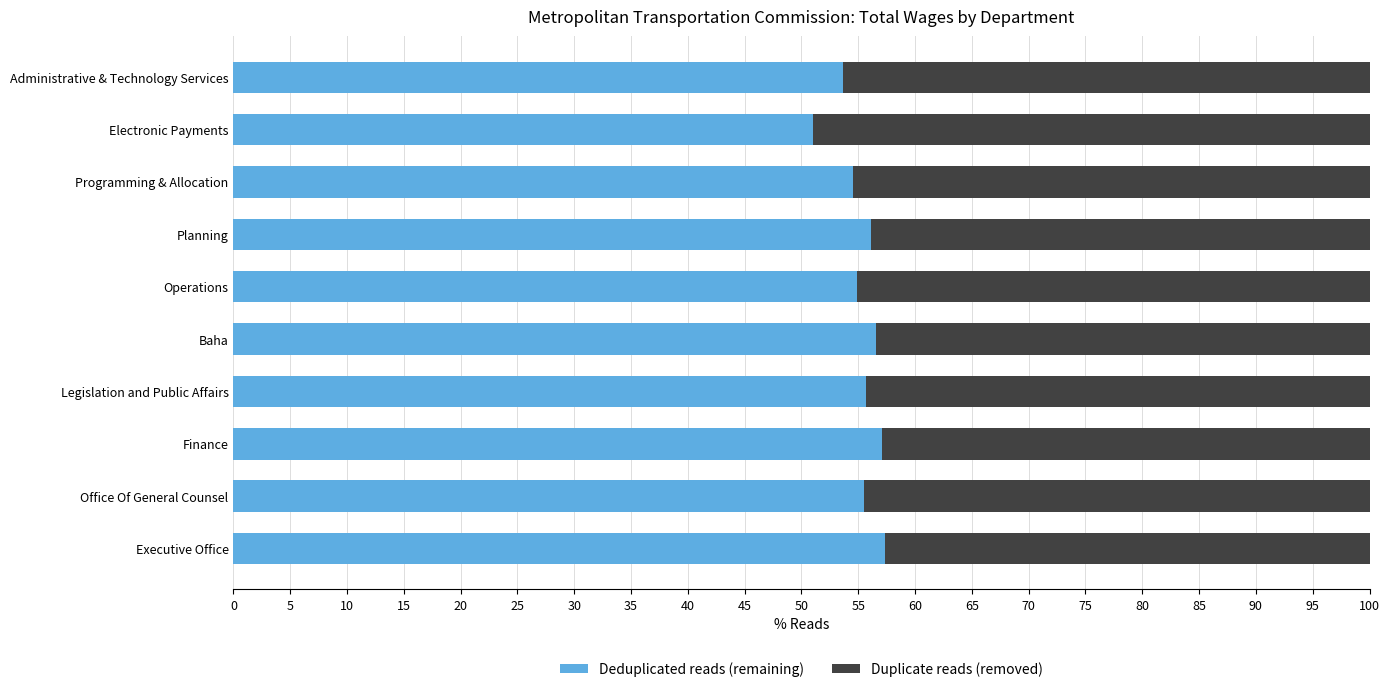

What is the lowest value of the Deduplicated reads (remaining) series?

51.0